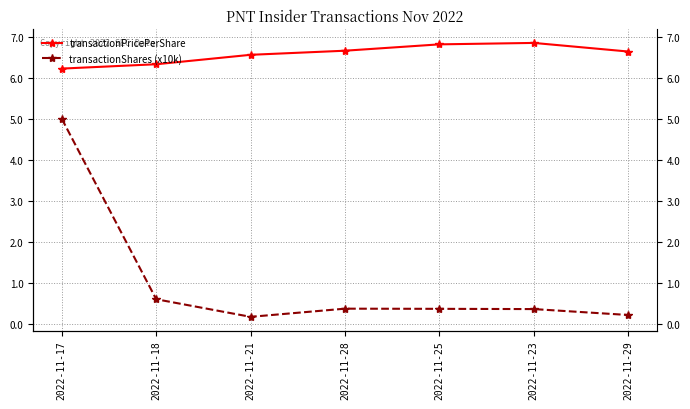

Where is transactionPricePerShare nearest to the value 6?

2022-11-17